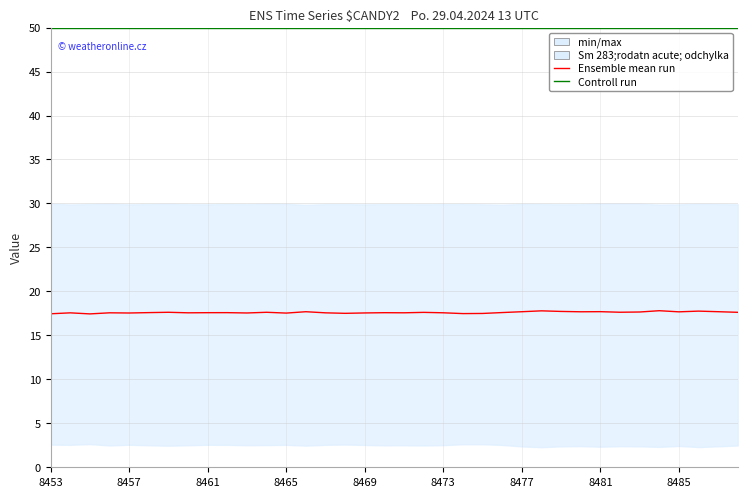

What is the sum of the Ensemble mean run values at 27 and 23?

35.3